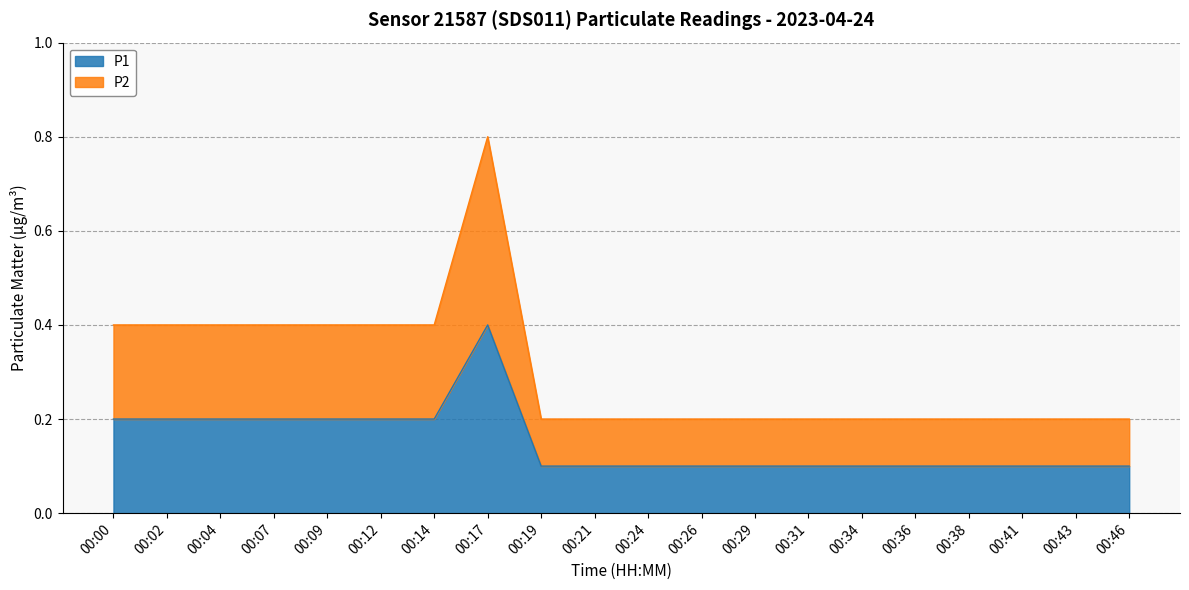

The value of P1 at 00:34 is 0.2. True or false?

False